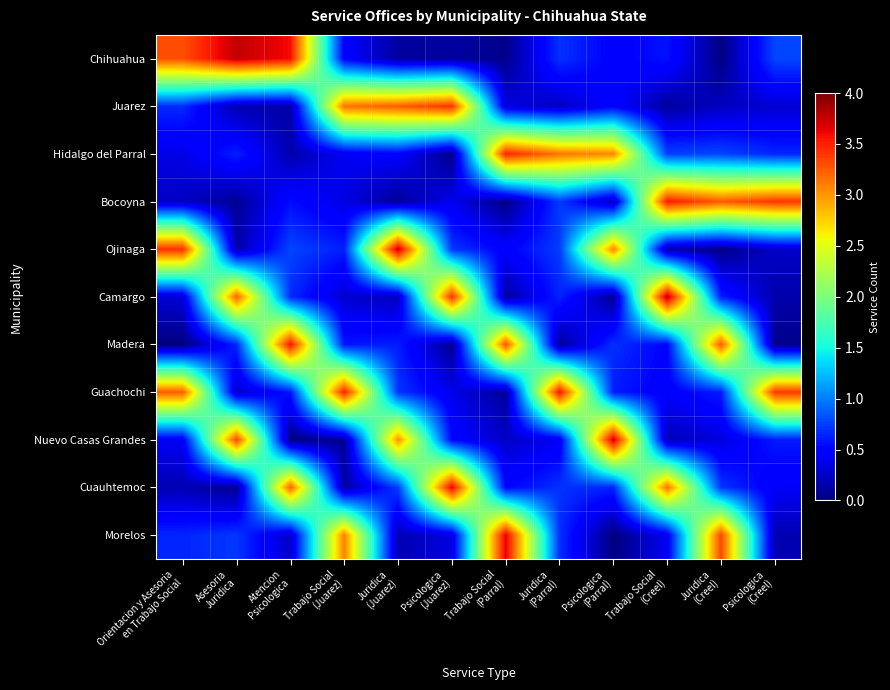

Reading left to right, what are all the values shown in this chart?

Chihuahua: Orientacion y Asesoria
en Trabajo Social=3.3	Asesoria
Juridica=3.8	Atencion
Psicologica=3.6	Trabajo Social
(Juarez)=0.5	Juridica
(Juarez)=0.1	Psicologica
(Juarez)=0.1	Trabajo Social
(Parral)=0.0	Juridica
(Parral)=0.7	Psicologica
(Parral)=0.5	Trabajo Social
(Creel)=0.6	Juridica
(Creel)=0.0	Psicologica
(Creel)=0.8
Juarez: Orientacion y Asesoria
en Trabajo Social=0.7	Asesoria
Juridica=0.2	Atencion
Psicologica=0.1	Trabajo Social
(Juarez)=3.1	Juridica
(Juarez)=3.2	Psicologica
(Juarez)=3.4	Trabajo Social
(Parral)=0.3	Juridica
(Parral)=0.2	Psicologica
(Parral)=0.5	Trabajo Social
(Creel)=0.1	Juridica
(Creel)=0.2	Psicologica
(Creel)=0.3
Hidalgo del Parral: Orientacion y Asesoria
en Trabajo Social=0.4	Asesoria
Juridica=0.6	Atencion
Psicologica=0.2	Trabajo Social
(Juarez)=0.4	Juridica
(Juarez)=0.5	Psicologica
(Juarez)=0.0	Trabajo Social
(Parral)=3.5	Juridica
(Parral)=3.1	Psicologica
(Parral)=3.1	Trabajo Social
(Creel)=0.8	Juridica
(Creel)=0.8	Psicologica
(Creel)=0.6
Bocoyna: Orientacion y Asesoria
en Trabajo Social=0.2	Asesoria
Juridica=0.1	Atencion
Psicologica=0.5	Trabajo Social
(Juarez)=0.4	Juridica
(Juarez)=0.1	Psicologica
(Juarez)=0.4	Trabajo Social
(Parral)=0.0	Juridica
(Parral)=0.7	Psicologica
(Parral)=0.2	Trabajo Social
(Creel)=3.5	Juridica
(Creel)=3.2	Psicologica
(Creel)=3.4
Ojinaga: Orientacion y Asesoria
en Trabajo Social=3.4	Asesoria
Juridica=0.1	Atencion
Psicologica=0.8	Trabajo Social
(Juarez)=0.6	Juridica
(Juarez)=3.8	Psicologica
(Juarez)=0.7	Trabajo Social
(Parral)=0.5	Juridica
(Parral)=0.7	Psicologica
(Parral)=3.1	Trabajo Social
(Creel)=0.2	Juridica
(Creel)=0.0	Psicologica
(Creel)=0.3
Camargo: Orientacion y Asesoria
en Trabajo Social=0.3	Asesoria
Juridica=3.2	Atencion
Psicologica=0.7	Trabajo Social
(Juarez)=0.3	Juridica
(Juarez)=0.2	Psicologica
(Juarez)=3.4	Trabajo Social
(Parral)=0.1	Juridica
(Parral)=0.6	Psicologica
(Parral)=0.1	Trabajo Social
(Creel)=3.8	Juridica
(Creel)=0.6	Psicologica
(Creel)=0.2
Madera: Orientacion y Asesoria
en Trabajo Social=0.0	Asesoria
Juridica=0.7	Atencion
Psicologica=3.6	Trabajo Social
(Juarez)=0.6	Juridica
(Juarez)=0.6	Psicologica
(Juarez)=0.1	Trabajo Social
(Parral)=3.3	Juridica
(Parral)=0.1	Psicologica
(Parral)=0.7	Trabajo Social
(Creel)=0.5	Juridica
(Creel)=3.3	Psicologica
(Creel)=0.1
Guachochi: Orientacion y Asesoria
en Trabajo Social=3.2	Asesoria
Juridica=0.3	Atencion
Psicologica=0.6	Trabajo Social
(Juarez)=3.5	Juridica
(Juarez)=0.7	Psicologica
(Juarez)=0.4	Trabajo Social
(Parral)=0.1	Juridica
(Parral)=3.6	Psicologica
(Parral)=0.6	Trabajo Social
(Creel)=0.4	Juridica
(Creel)=0.6	Psicologica
(Creel)=3.4
Nuevo Casas Grandes: Orientacion y Asesoria
en Trabajo Social=0.4	Asesoria
Juridica=3.3	Atencion
Psicologica=0.0	Trabajo Social
(Juarez)=0.1	Juridica
(Juarez)=3.0	Psicologica
(Juarez)=0.5	Trabajo Social
(Parral)=0.3	Juridica
(Parral)=0.4	Psicologica
(Parral)=3.7	Trabajo Social
(Creel)=0.2	Juridica
(Creel)=0.3	Psicologica
(Creel)=0.6
Cuauhtemoc: Orientacion y Asesoria
en Trabajo Social=0.2	Asesoria
Juridica=0.1	Atencion
Psicologica=3.2	Trabajo Social
(Juarez)=0.1	Juridica
(Juarez)=0.7	Psicologica
(Juarez)=3.6	Trabajo Social
(Parral)=0.5	Juridica
(Parral)=0.7	Psicologica
(Parral)=0.6	Trabajo Social
(Creel)=3.1	Juridica
(Creel)=0.7	Psicologica
(Creel)=0.4
Morelos: Orientacion y Asesoria
en Trabajo Social=0.6	Asesoria
Juridica=0.7	Atencion
Psicologica=0.3	Trabajo Social
(Juarez)=3.1	Juridica
(Juarez)=0.2	Psicologica
(Juarez)=0.3	Trabajo Social
(Parral)=3.7	Juridica
(Parral)=0.7	Psicologica
(Parral)=0.0	Trabajo Social
(Creel)=0.4	Juridica
(Creel)=3.3	Psicologica
(Creel)=0.2